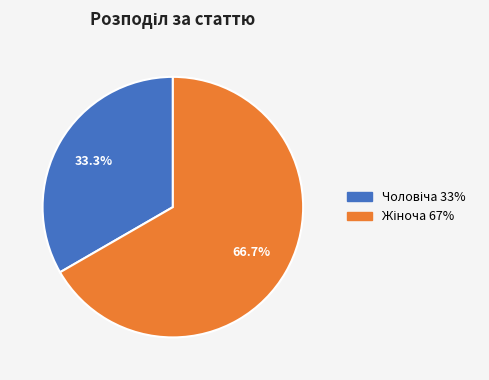

Does any single category account for the majority?

Yes